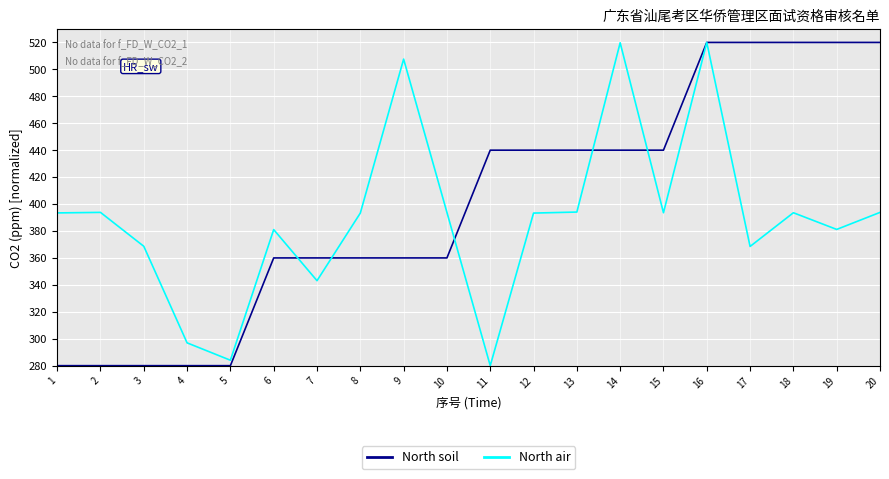

What is the difference between the maximum and minimum values in the North soil series?

240.0